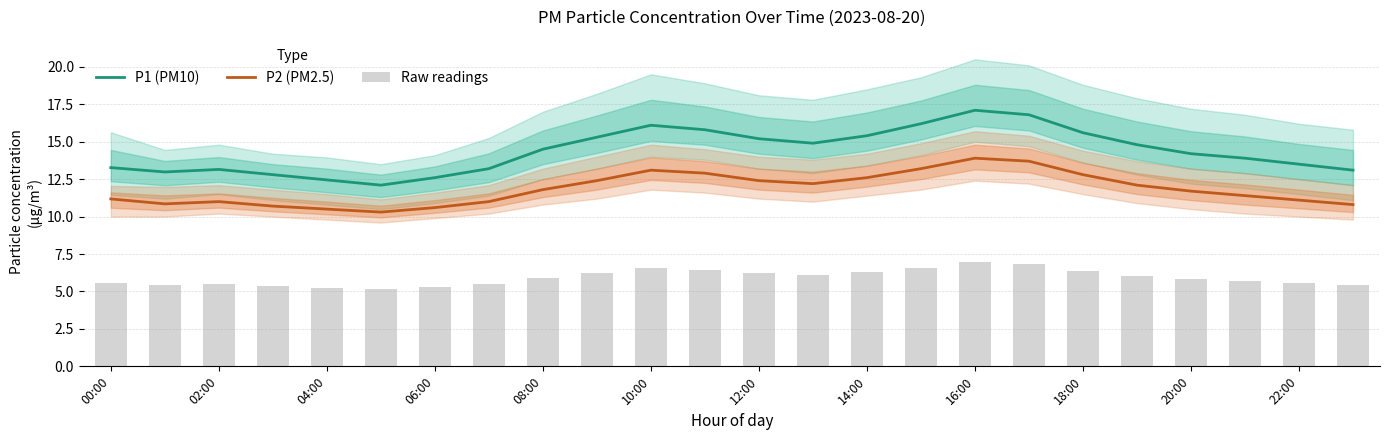

Is it true that P1 (PM10) equals 15.6 at 18:00?

True